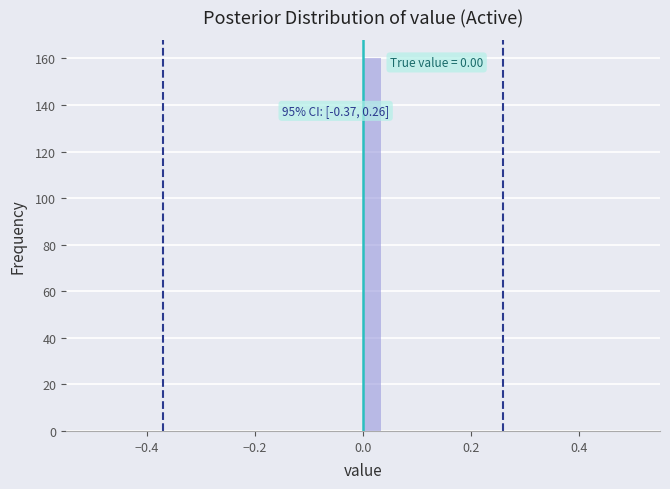

Around what value on the x-axis is the tallest bar? Give the approximate position of its centre, as read against the axis.

0.02